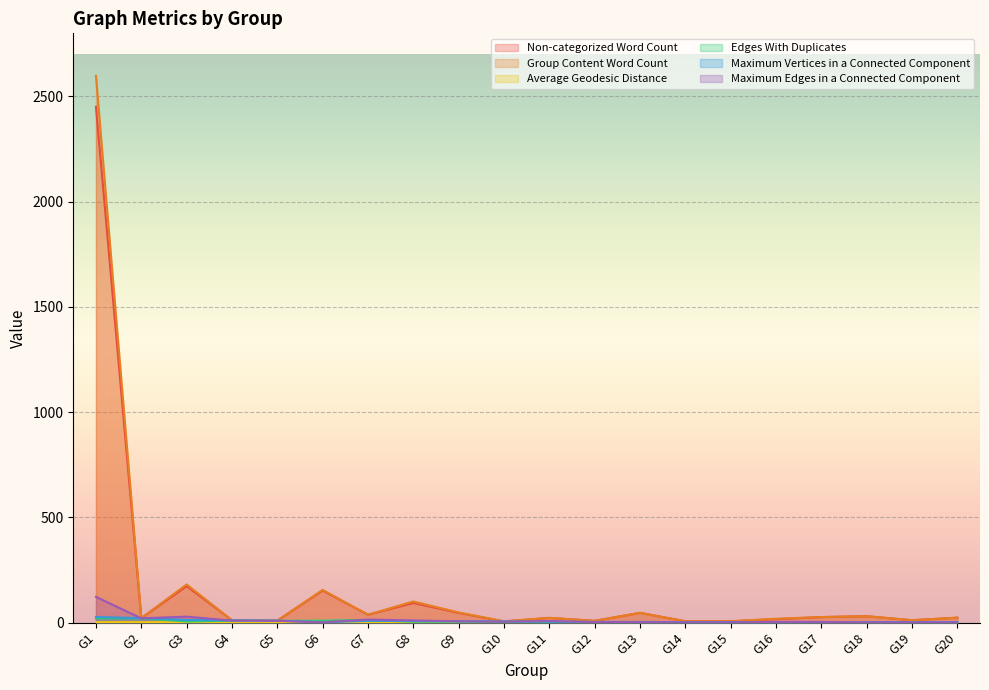

True or false: Non-categorized Word Count has a value of 3259.9 at G1.

False